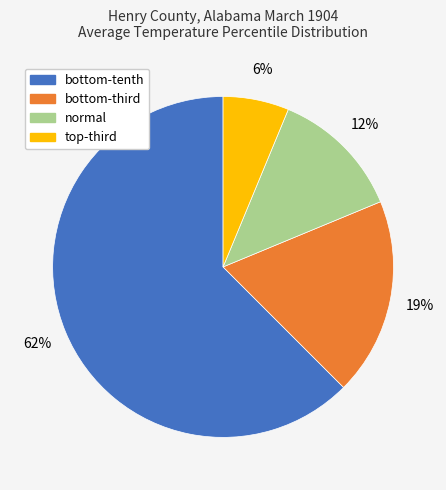

To the nearest percent, what is the average slice percentage?

25%